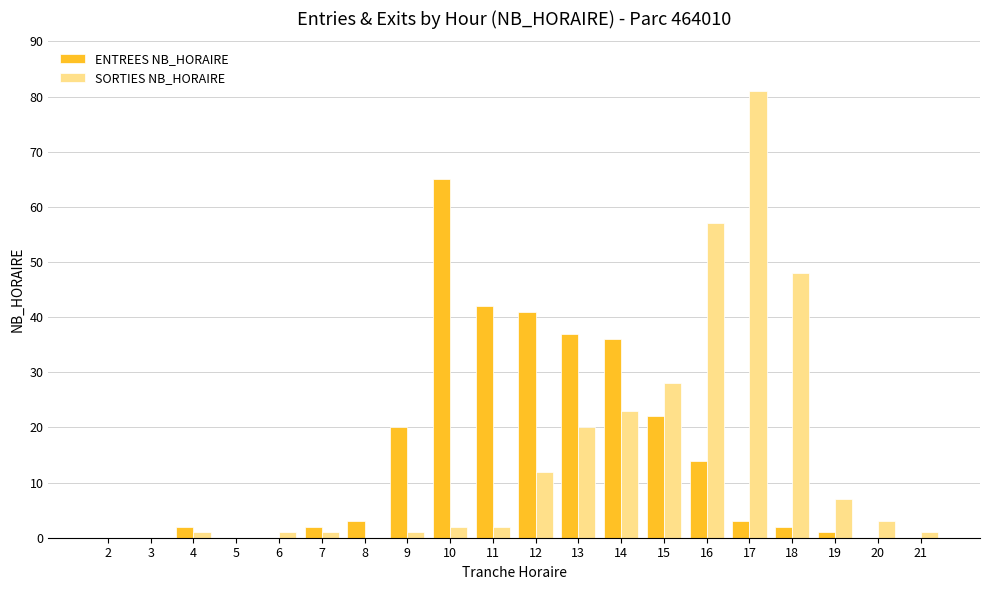

What is the difference between the SORTIES NB_HORAIRE values at 9 and 3?

1